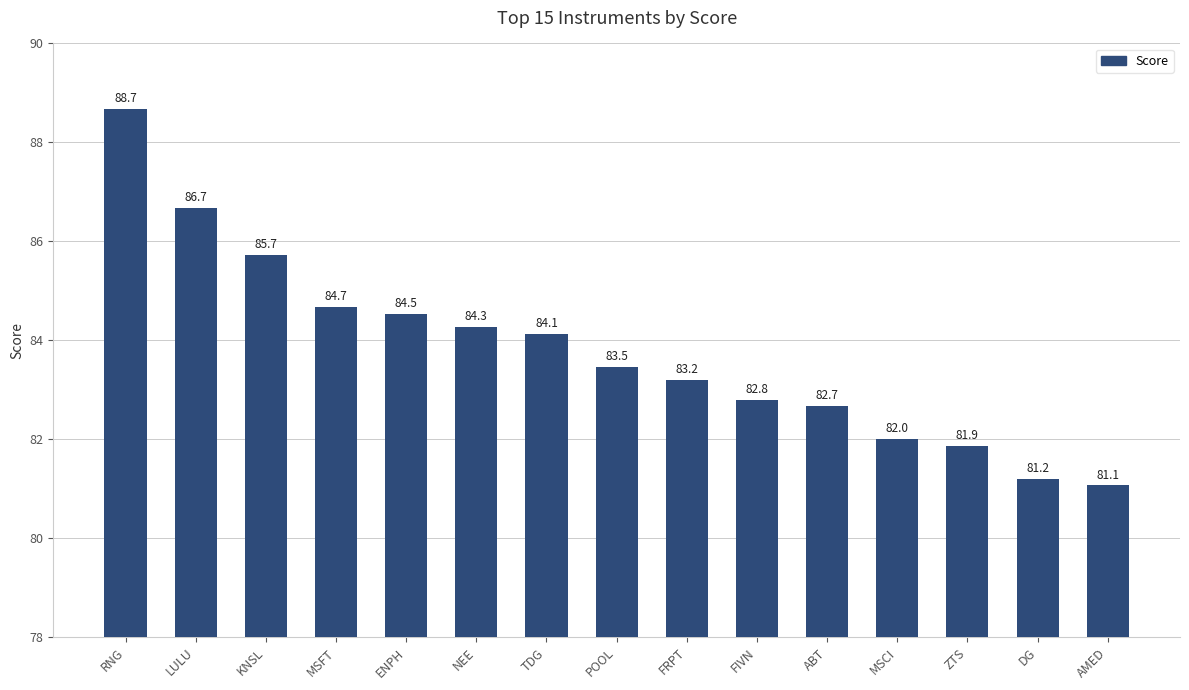

True or false: the data shows 110.6 at POOL.

False